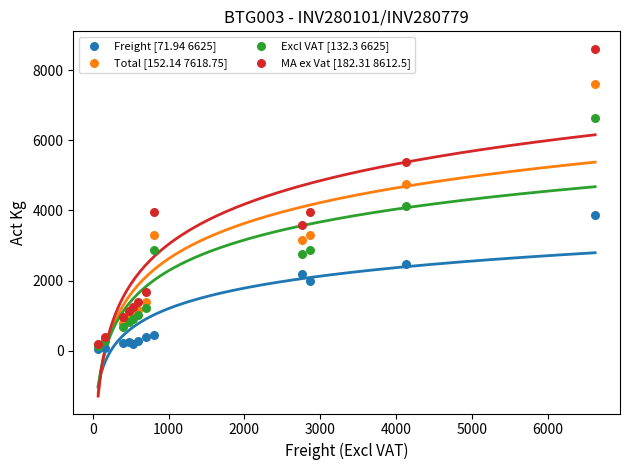

Which series reaches the maximum Y coordinate?

MA ex Vat [182.31 8612.5]